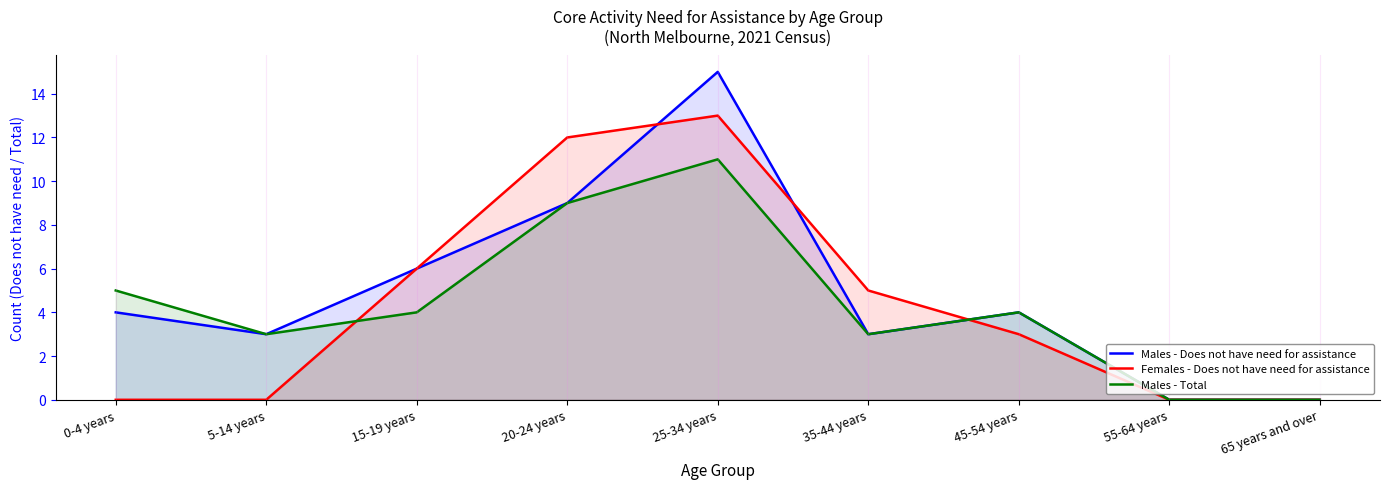

What is the greatest value displayed?

15